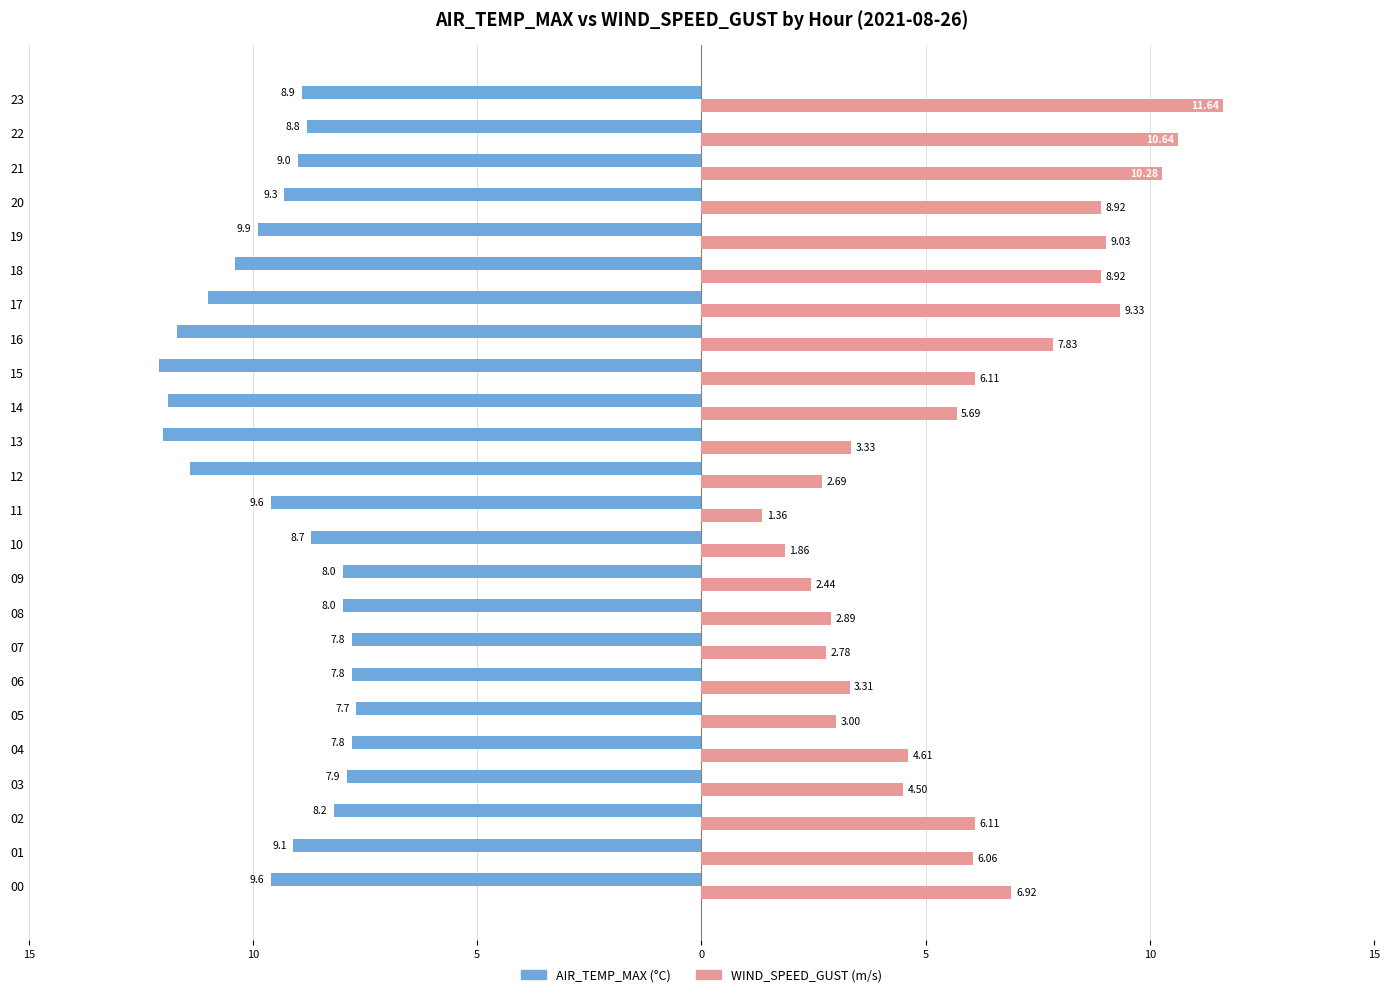

How many groups of bars are there?

24